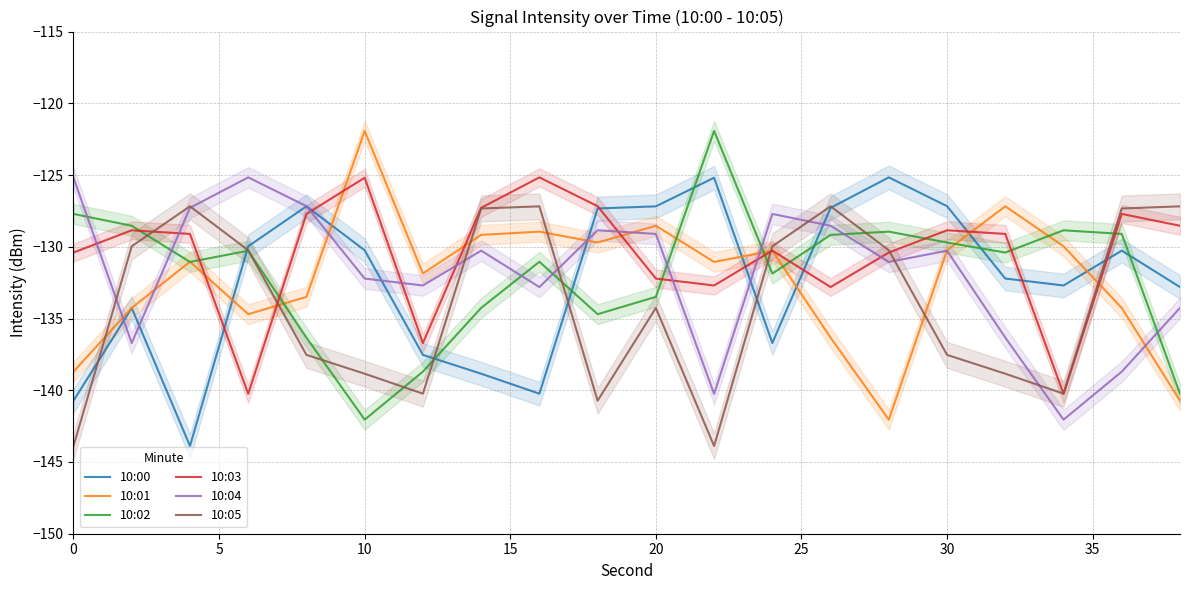

How many times do 10:05 and 10:03 cross each other?

5